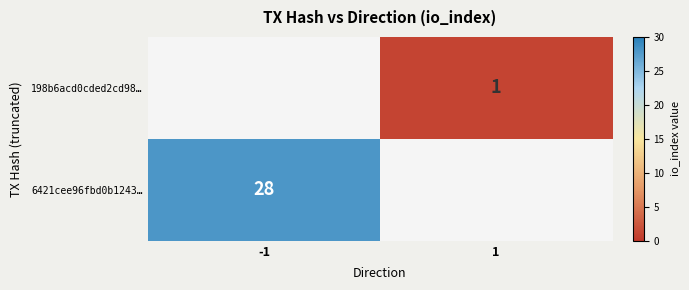

Is it true that 198b6acd0cded2cd98… equals 0 at 1?

False